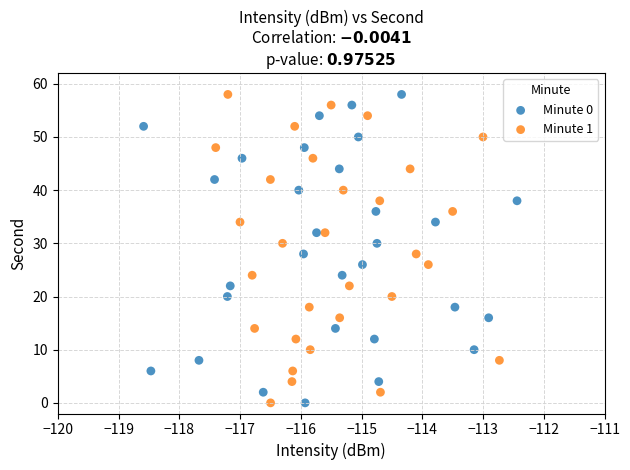

What are all the series names shown in the legend?

Minute 0, Minute 1